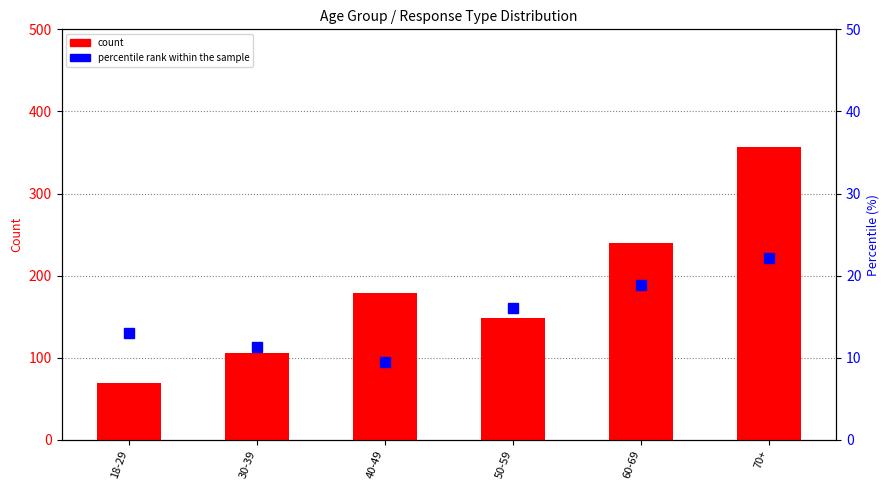

What is the sum of the percentile rank within the sample values at 40-49 and 60-69?

28.3